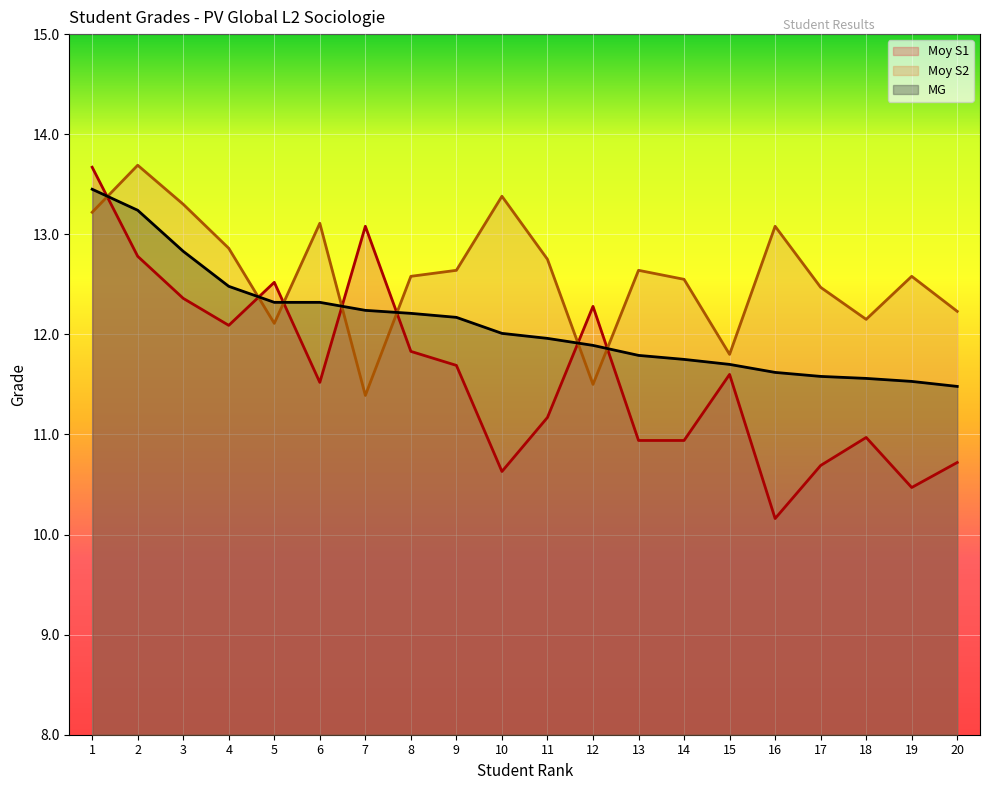

Which series changed the most between 3 and 6?

Moy S1